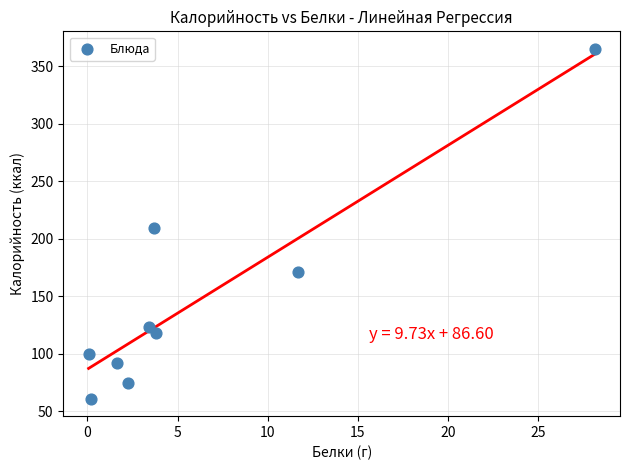

What Y value in the scatter plot is closest to 213?

209